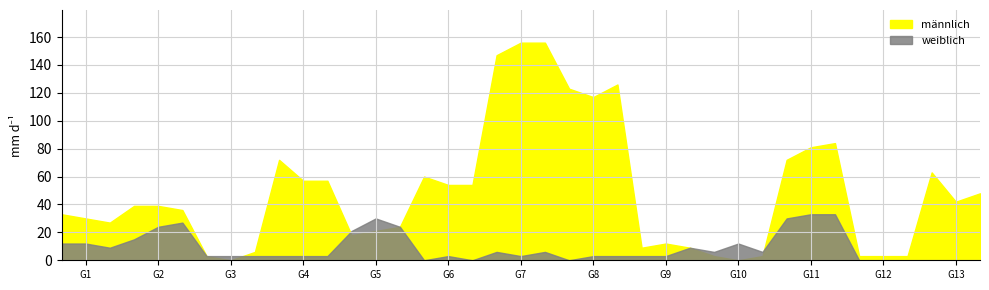

What is the difference between the second highest and minimum values in the weiblich series?

30